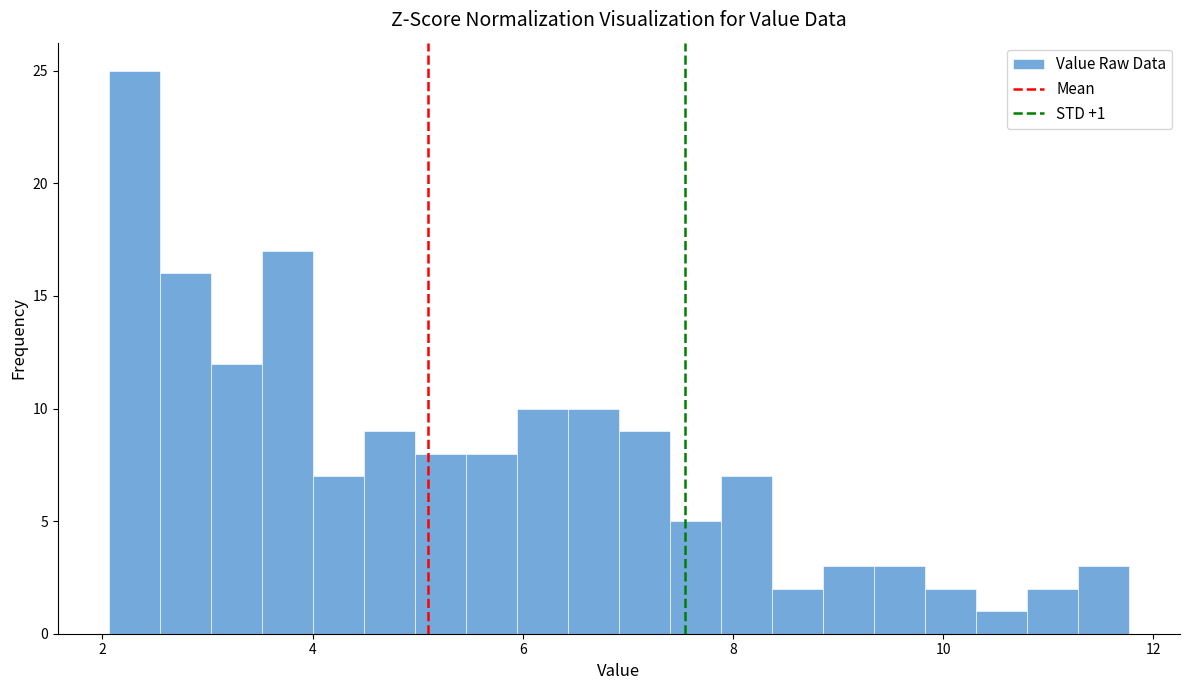

Around what value on the x-axis is the tallest bar? Give the approximate position of its centre, as read against the axis.

2.4